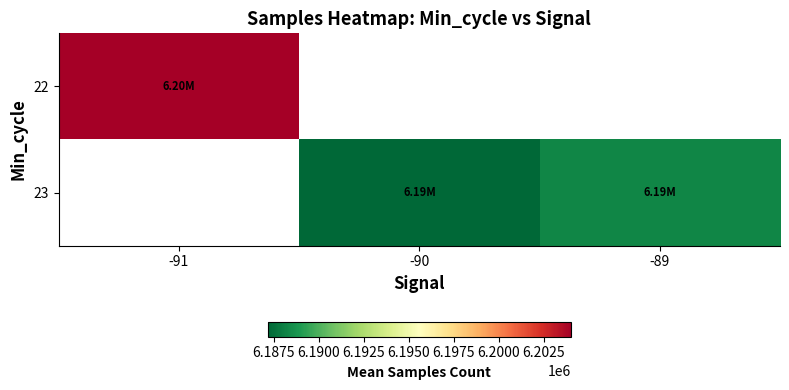

The value of 23 at -90 is 10226800.5. True or false?

False